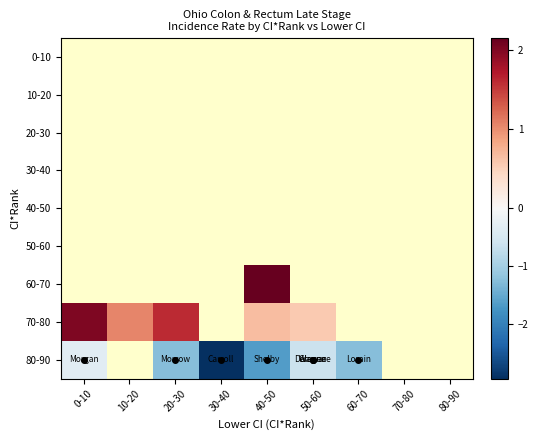

List the series in order of their peak value, lowest first.

80-90, 0-10, 10-20, 20-30, 30-40, 40-50, 50-60, 60-70, 70-80